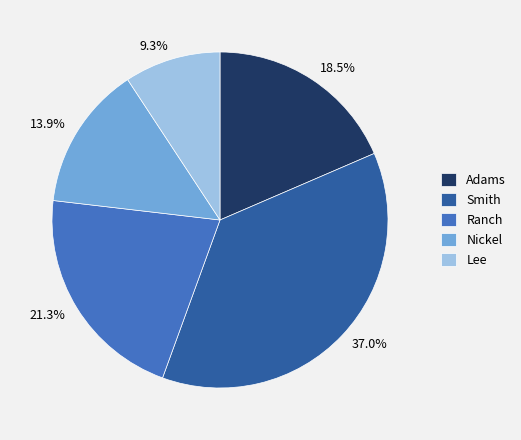

Combined, do Smith and Adams account for over 50%?

Yes